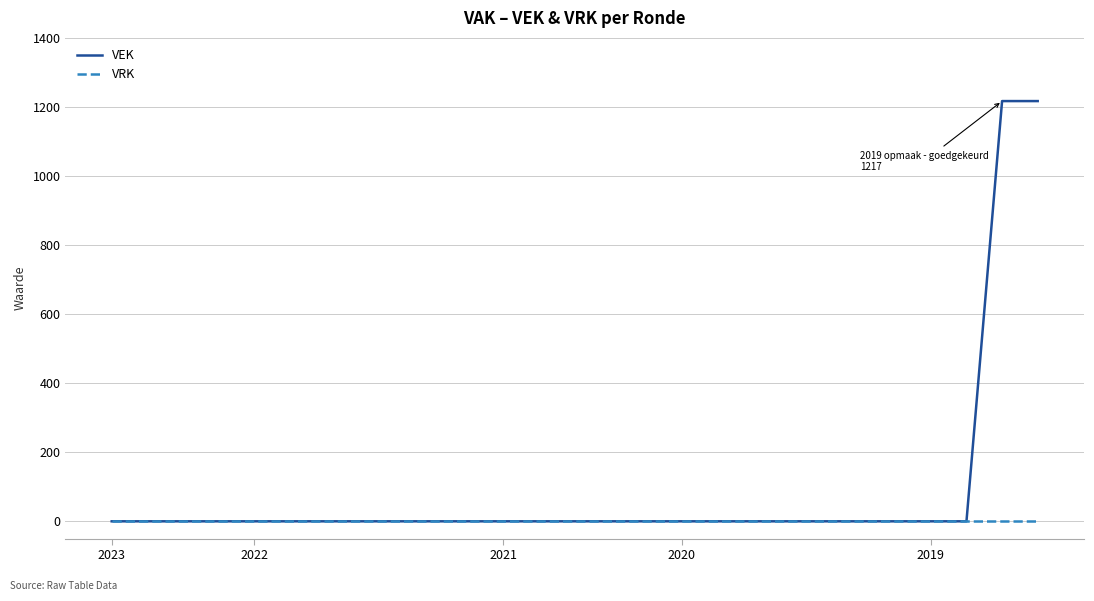

Which series has the largest range (max minus min)?

VEK